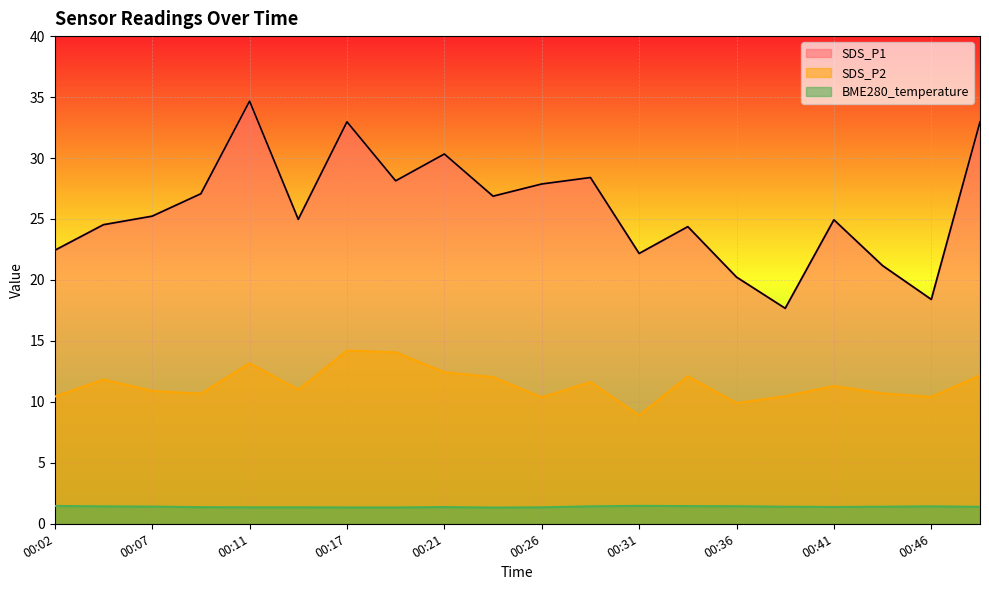

Does the chart display data point markers on the line(s)?

No